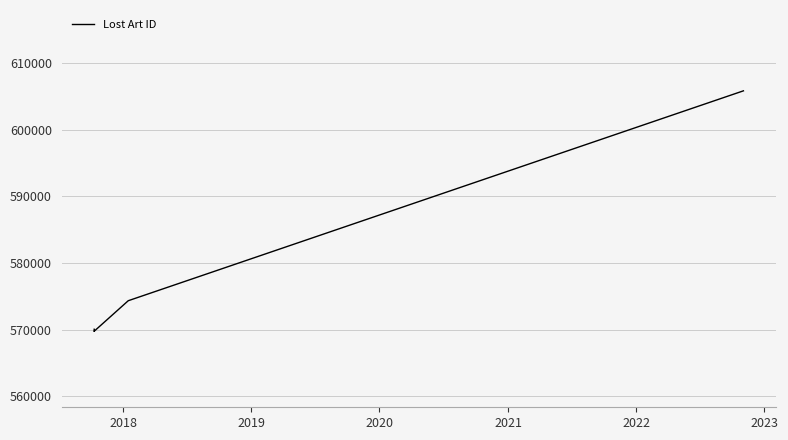

What is the average value?

575610